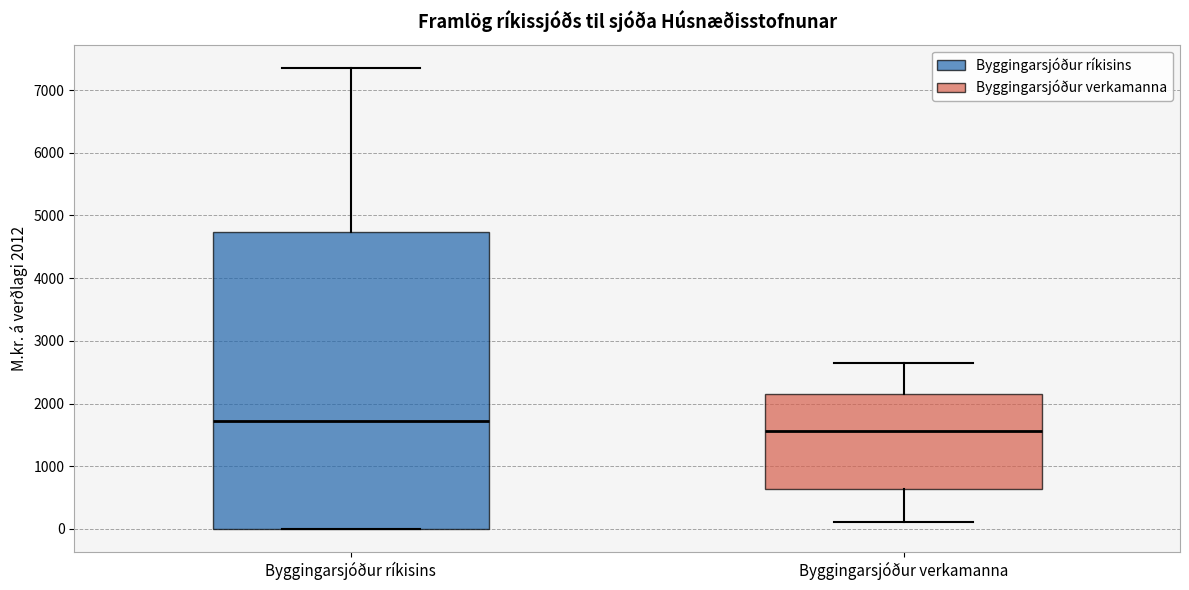

Where is the upper edge of the box for Byggingarsjóður verkamanna on the y-axis? The values are not printed on the chart, so give them approximately, as read against the axis.

2200